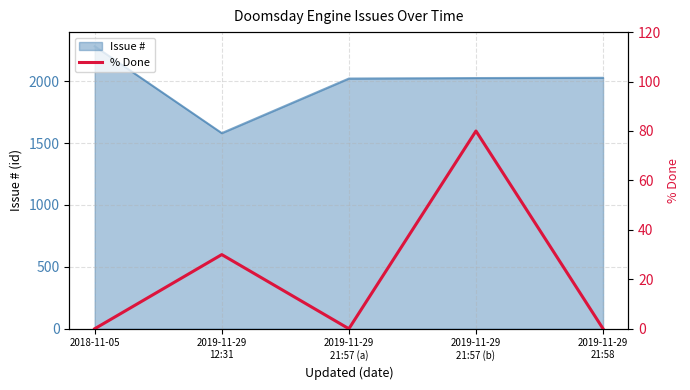

How many values are between 0 and 30?

4